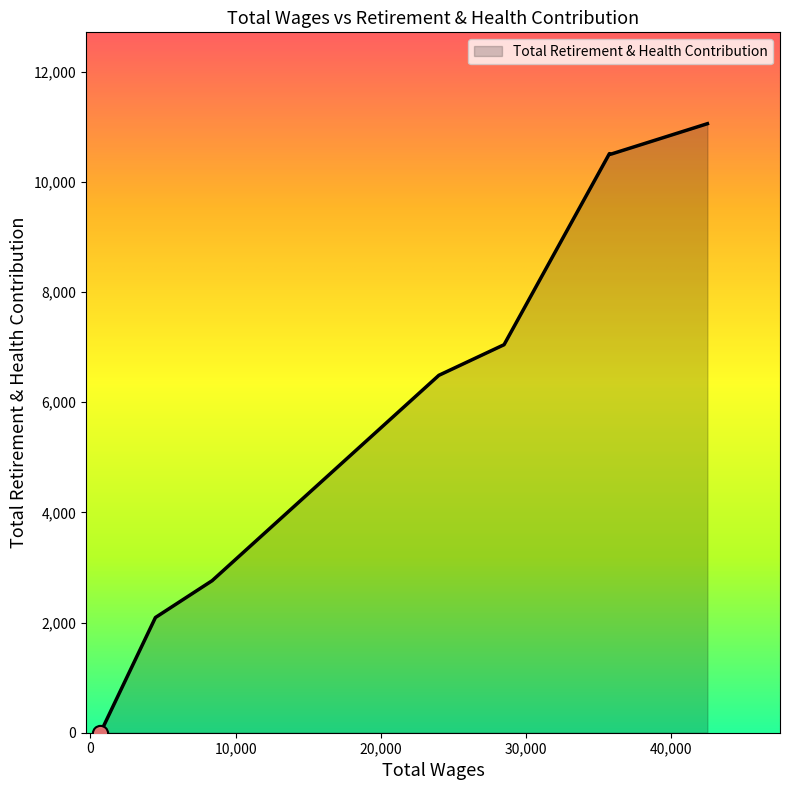

What is the greatest value displayed?

11056.0